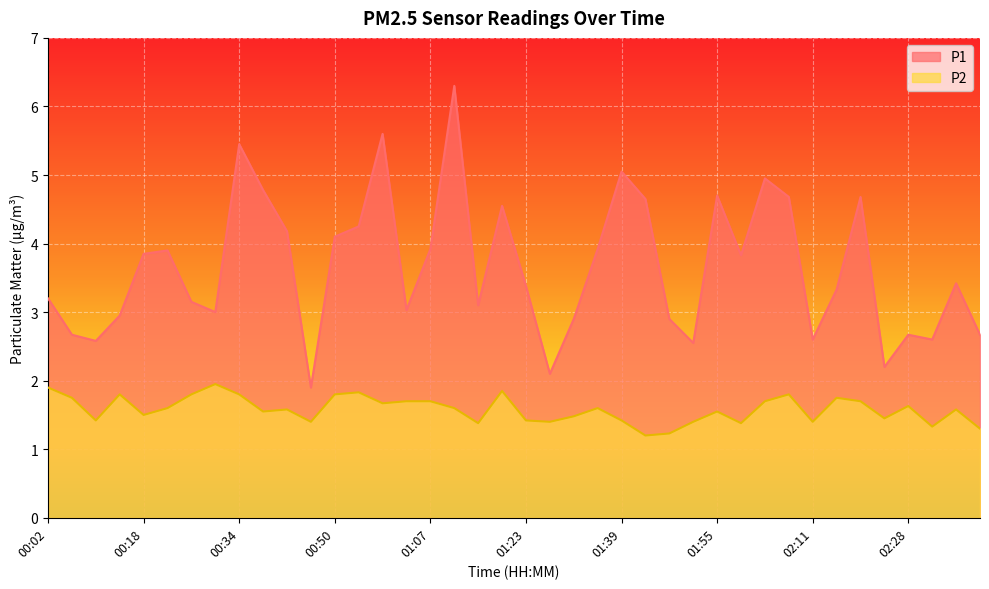

Reading right to left, what are all the values shown in this chart?

P1: 02:40=2.7	02:36=3.4	02:32=2.6	02:28=2.7	02:24=2.2	02:19=4.7	02:15=3.3	02:11=2.6	02:07=4.7	02:03=5.0	01:59=3.8	01:55=4.7	01:51=2.5	01:47=2.9	01:43=4.7	01:39=5.0	01:35=3.9	01:31=2.9	01:27=2.1	01:23=3.4	01:19=4.5	01:15=3.1	01:11=6.3	01:07=3.9	01:02=3.0	00:58=5.6	00:54=4.2	00:50=4.1	00:46=1.9	00:42=4.2	00:38=4.8	00:34=5.5	00:30=3.0	00:26=3.1	00:22=3.9	00:18=3.9	00:14=3.0	00:10=2.6	00:06=2.7	00:02=3.2
P2: 02:40=1.3	02:36=1.6	02:32=1.3	02:28=1.6	02:24=1.4	02:19=1.7	02:15=1.8	02:11=1.4	02:07=1.8	02:03=1.7	01:59=1.4	01:55=1.6	01:51=1.4	01:47=1.2	01:43=1.2	01:39=1.4	01:35=1.6	01:31=1.5	01:27=1.4	01:23=1.4	01:19=1.9	01:15=1.4	01:11=1.6	01:07=1.7	01:02=1.7	00:58=1.7	00:54=1.8	00:50=1.8	00:46=1.4	00:42=1.6	00:38=1.6	00:34=1.8	00:30=1.9	00:26=1.8	00:22=1.6	00:18=1.5	00:14=1.8	00:10=1.4	00:06=1.8	00:02=1.9